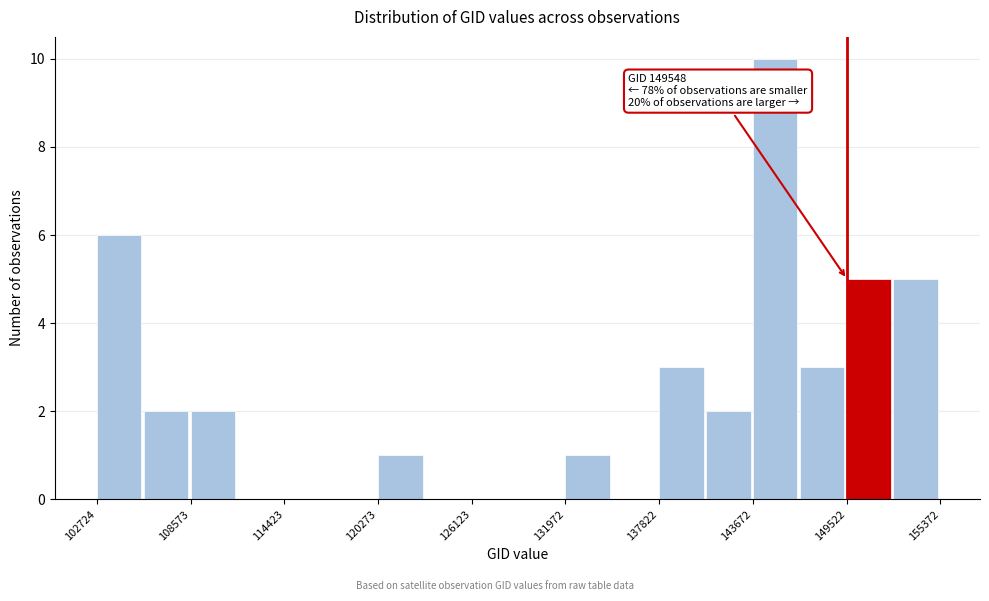

Read against the x-axis, roughly where is the centre of the tallest bar?

145000